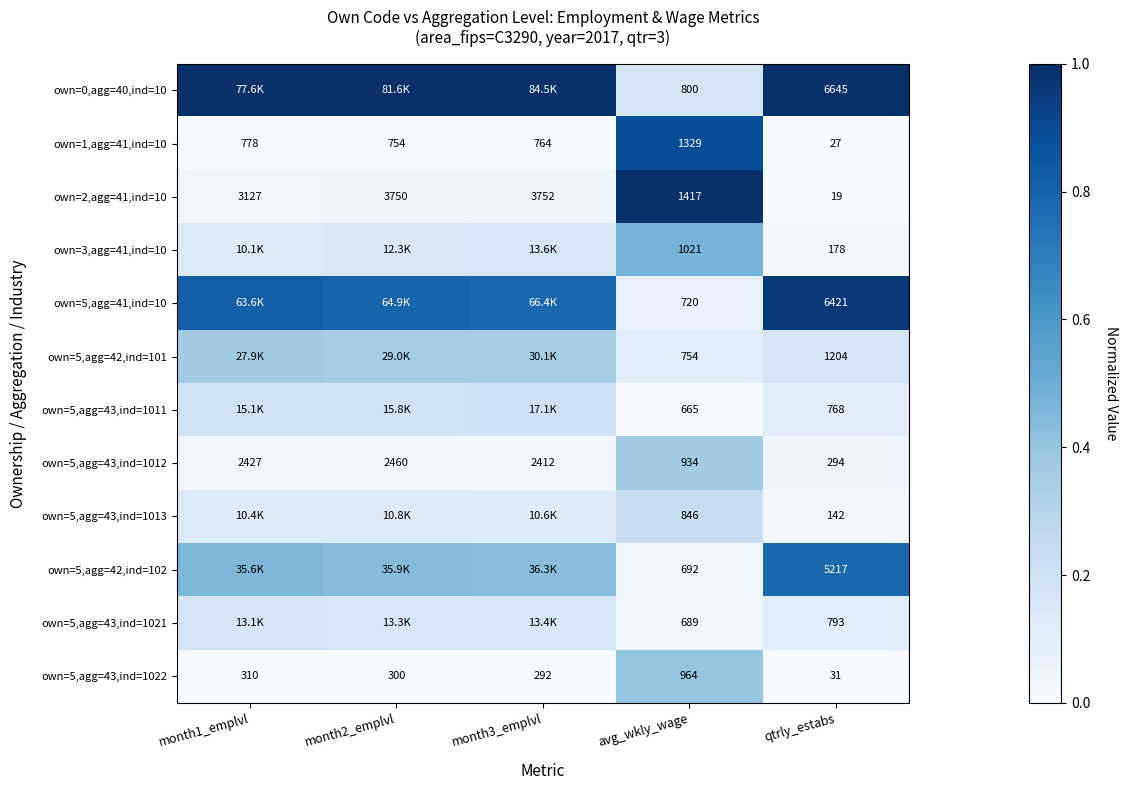

At which label does own=2,agg=41,ind=10 reach its minimum?

qtrly_estabs